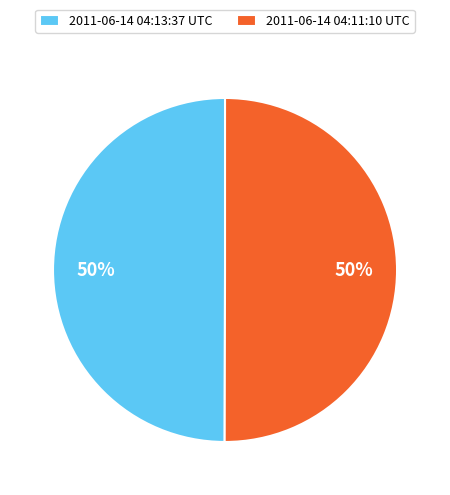

Is the sum of 2011-06-14 04:13:37 UTC and 2011-06-14 04:11:10 UTC greater than half?

Yes